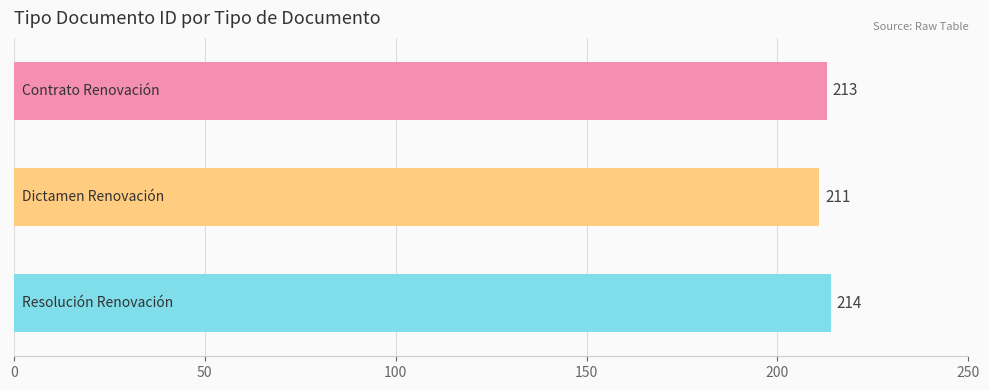

Does the chart contain any negative values?

No